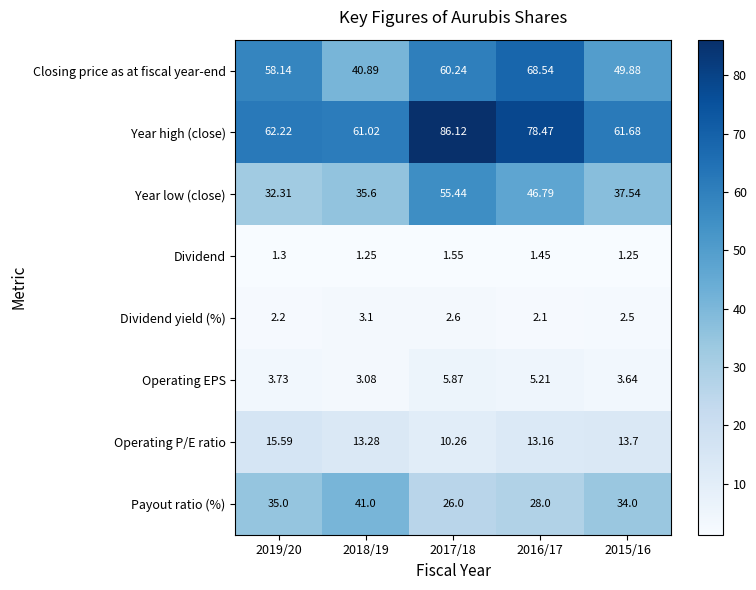

How many data points does each series have?

5